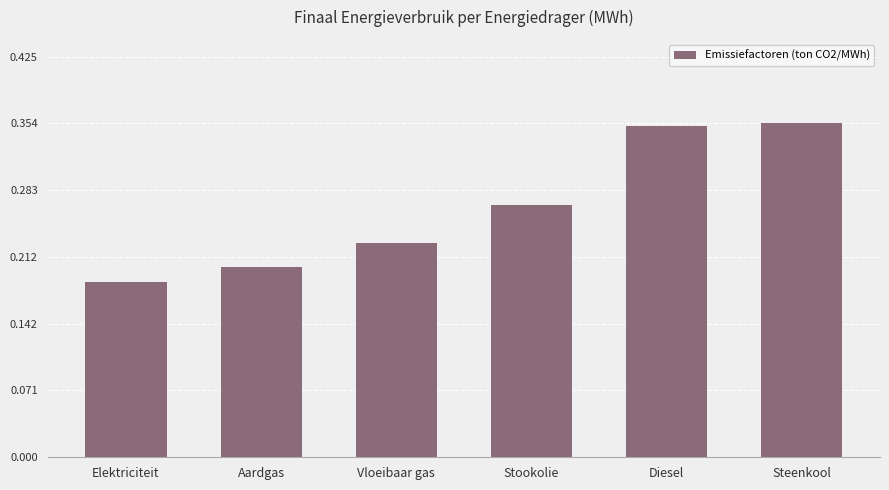

What position from the right is Stookolie?

3